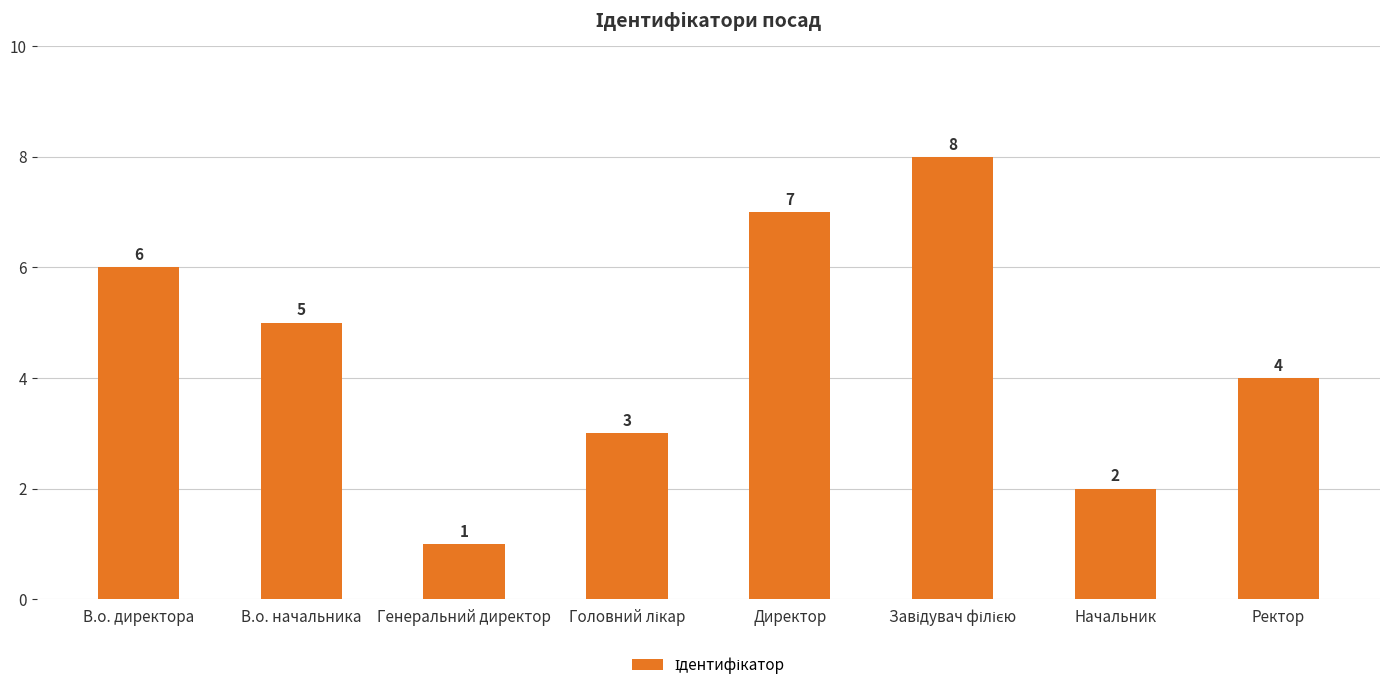

What is the difference between the second highest and second lowest values?

5